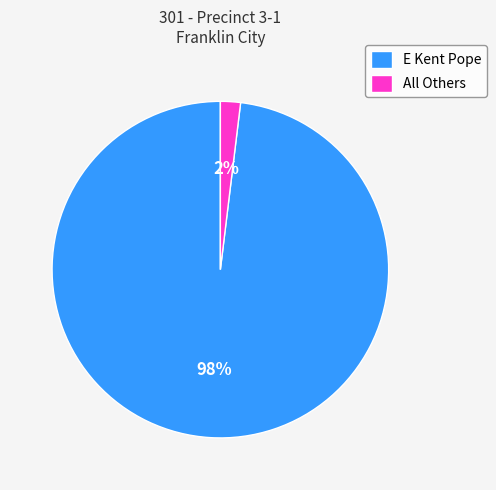

Between E Kent Pope and All Others, which is larger?

E Kent Pope